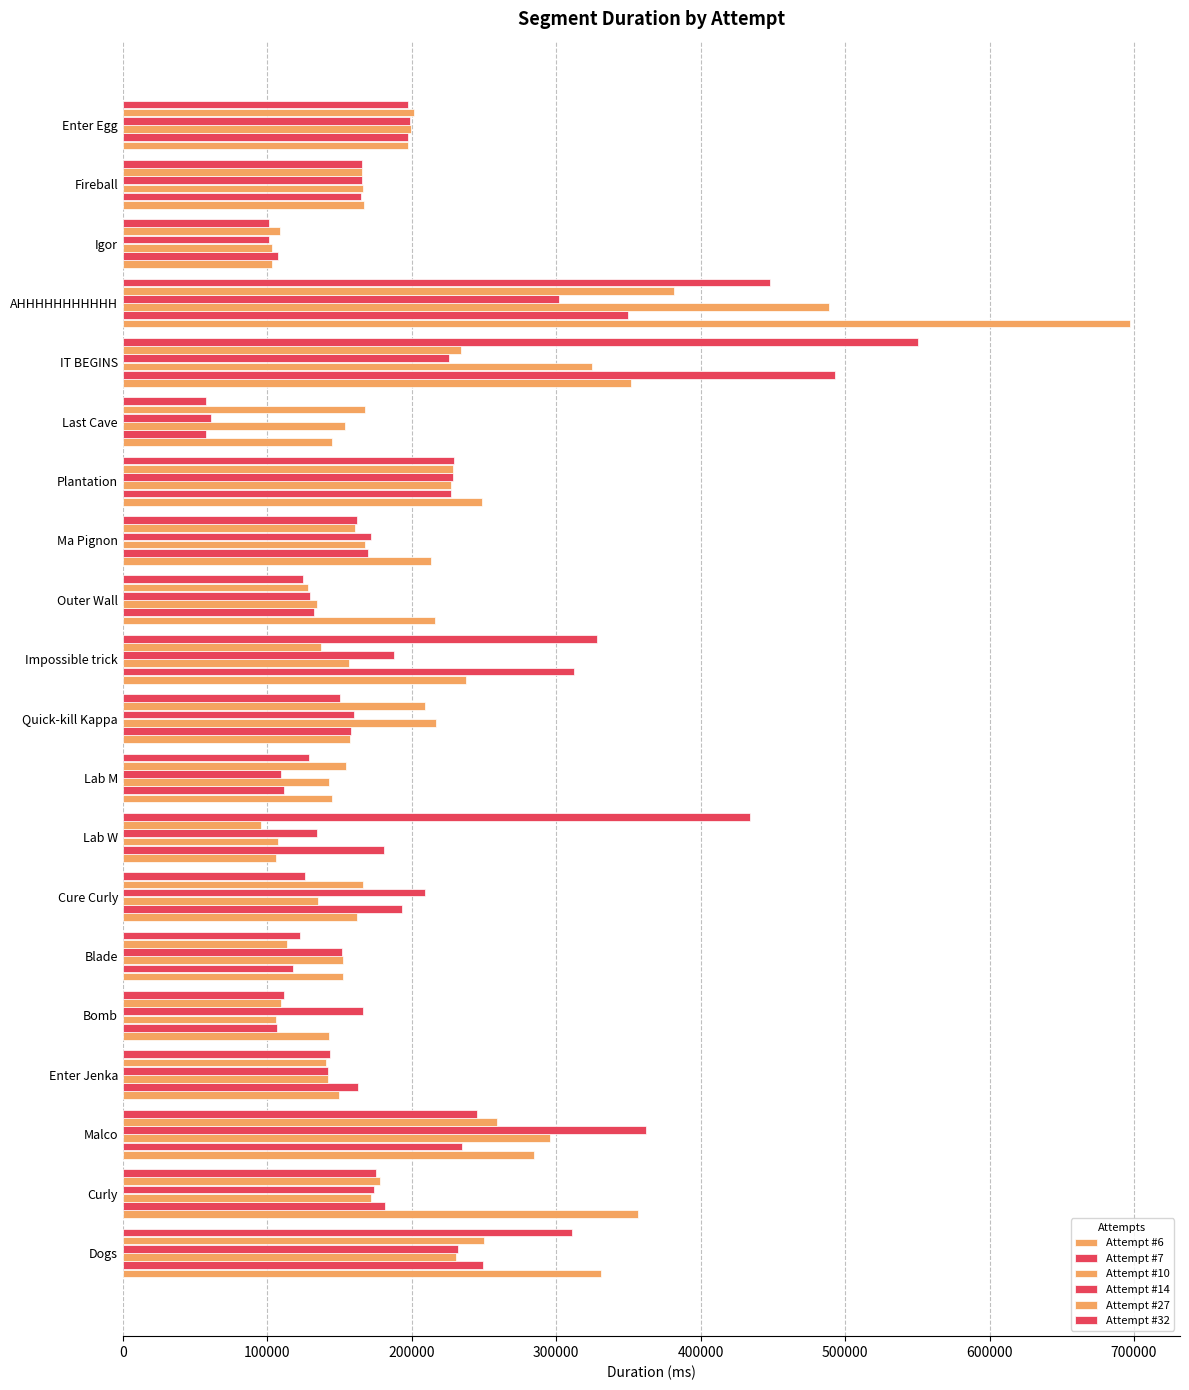

How many categories are shown in the chart?

20